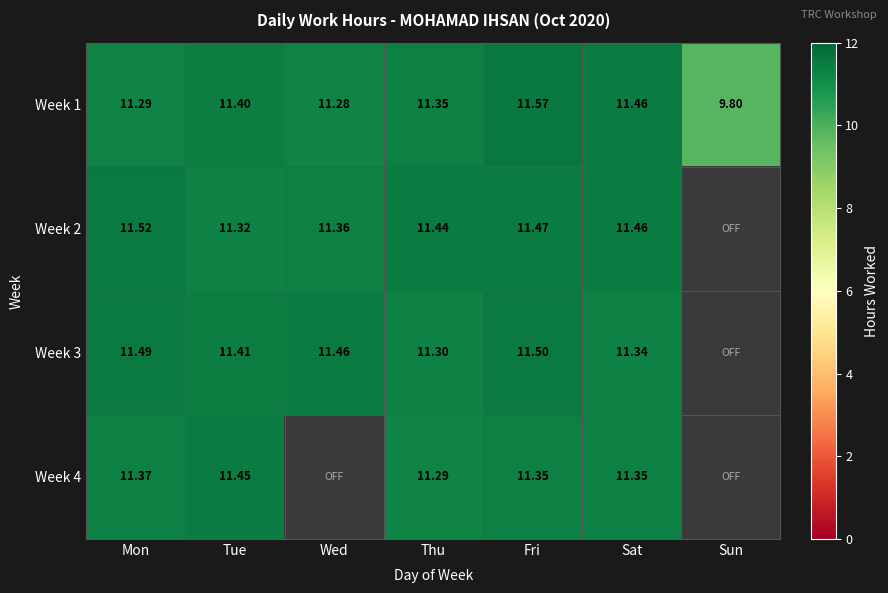

Where is Week 1 nearest to the value 10?

Sun